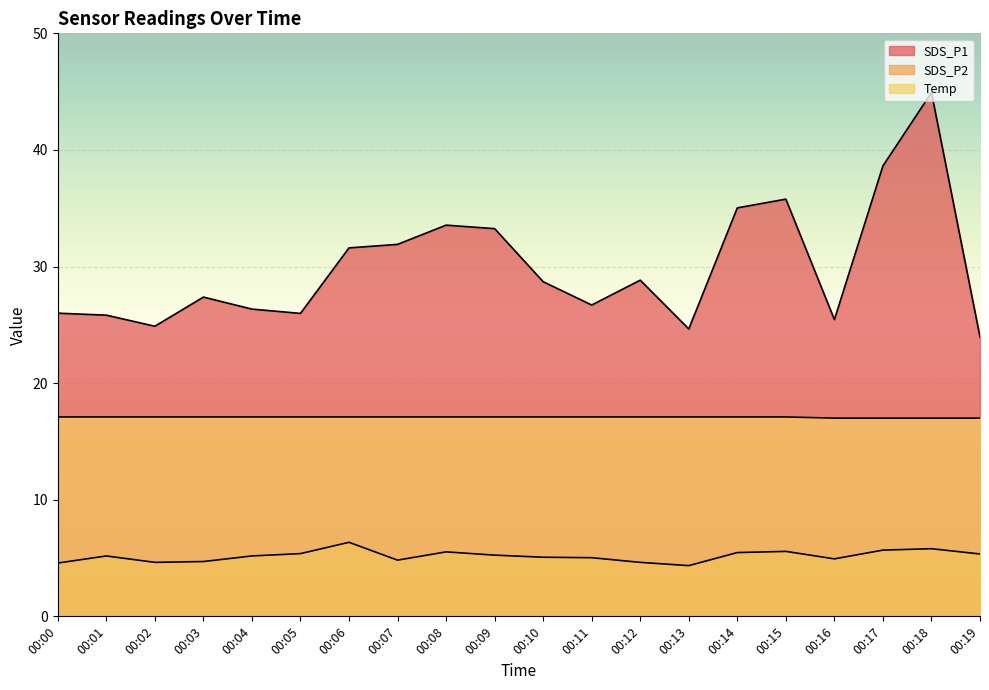

What is the difference between the Temp values at 00:18 and 00:12?

0.1